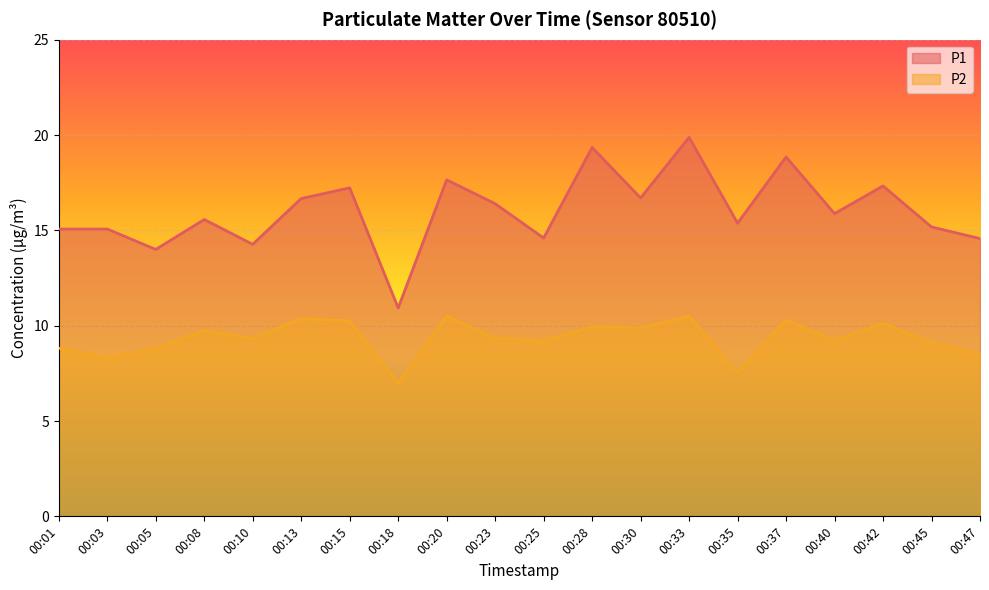

Reading right to left, extract all data points from this chart.

P1: 14.6	15.2	17.3	15.9	18.9	15.4	19.9	16.7	19.4	14.6	16.4	17.6	10.9	17.2	16.7	14.3	15.6	14.0	15.1	15.1
P2: 8.5	9.1	10.1	9.2	10.3	7.5	10.5	9.9	9.9	9.2	9.3	10.5	7.0	10.2	10.4	9.3	9.8	8.8	8.3	8.8